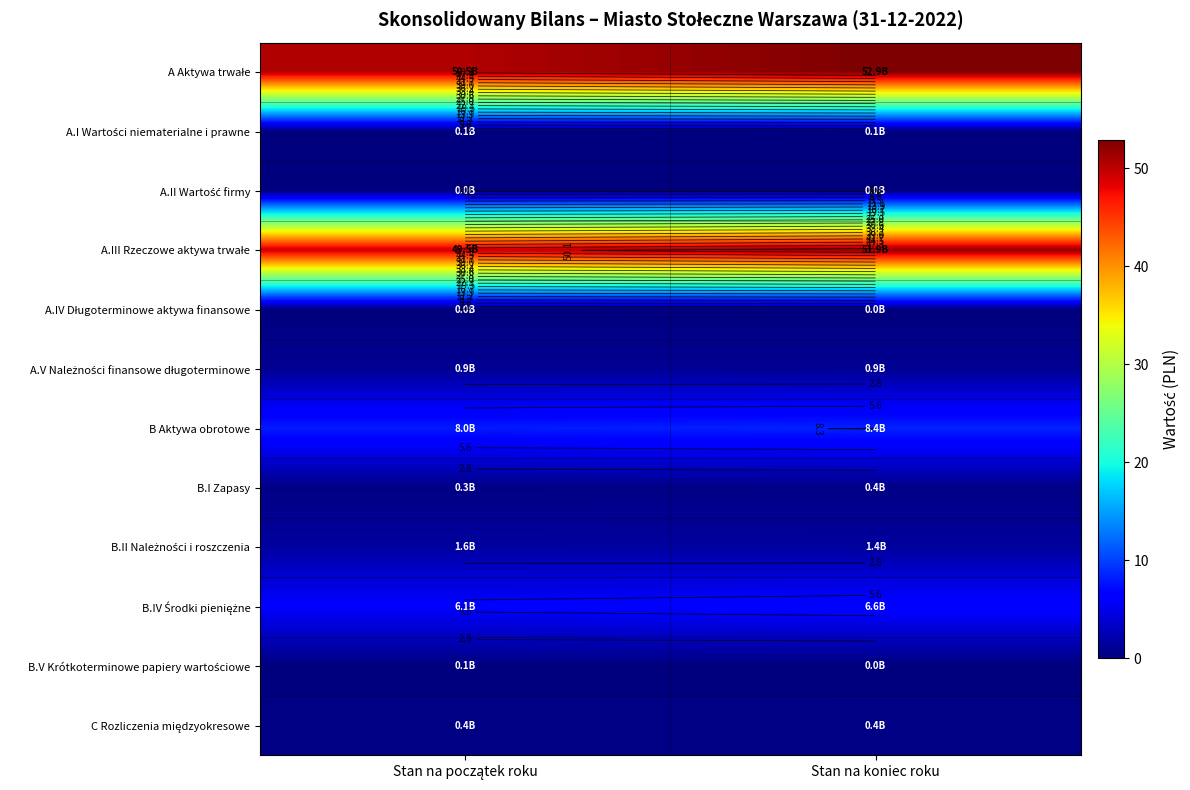

Count the number of data series in this chart.

12